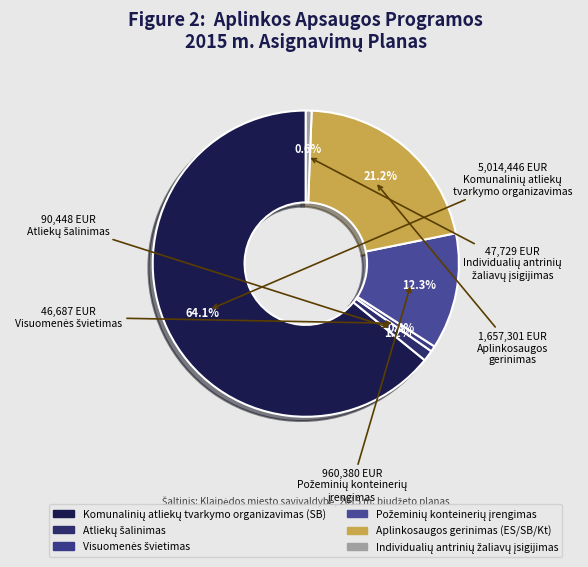

Count the number of slices in the pie.

6